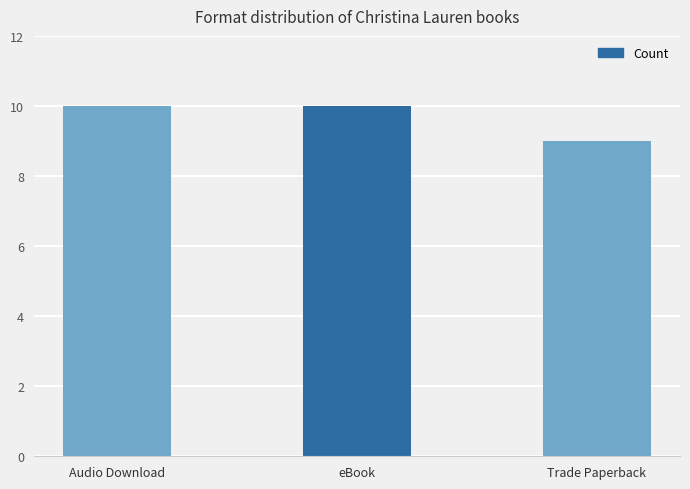

At which label is the value closest to 9?

Trade Paperback